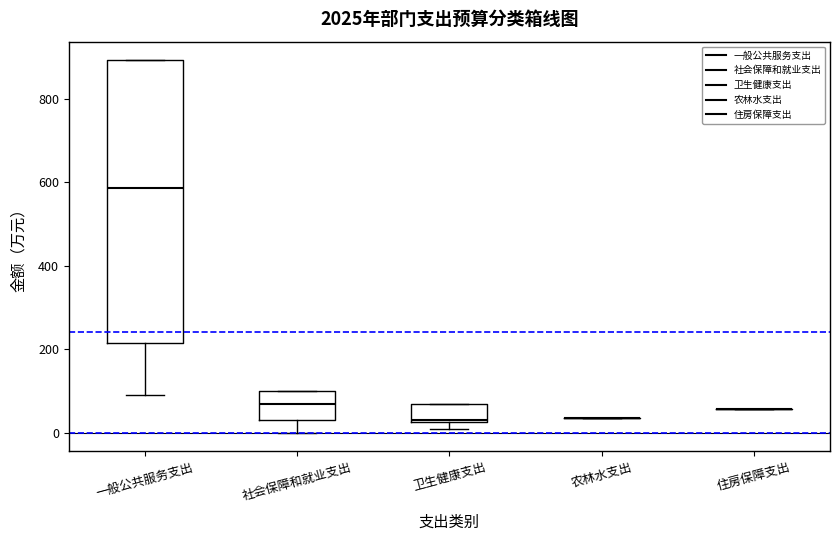

Reading left to right, transcribe this box plot: for each box, give where its median line is, the range the box spans, and where its two whiskers end, as read against the y-axis. The values are not printed on the chart, so give them approximately, as read against the axis.

一般公共服务支出: median 580, box 220 to 900, whiskers 100 to 900
社会保障和就业支出: median 60, box 40 to 100, whiskers 0 to 100
卫生健康支出: median 40, box 20 to 80, whiskers 20 (just below the box's lower edge) to 80
农林水支出: box collapsed to a line at 40, whiskers 40 to 40
住房保障支出: box collapsed to a line at 60, whiskers 60 to 60